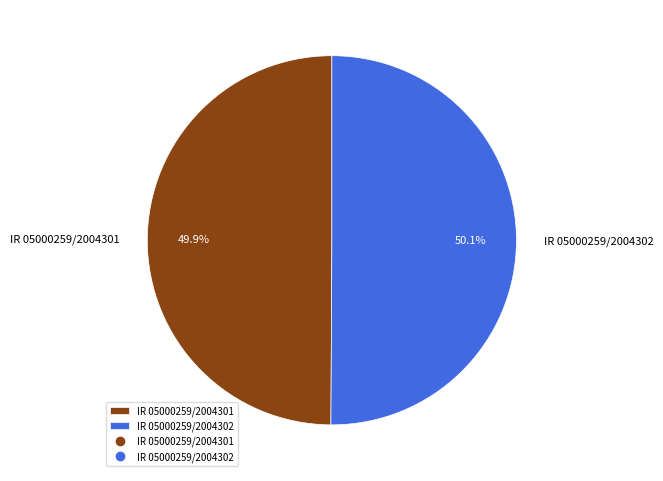

Is there a majority slice in this chart?

Yes